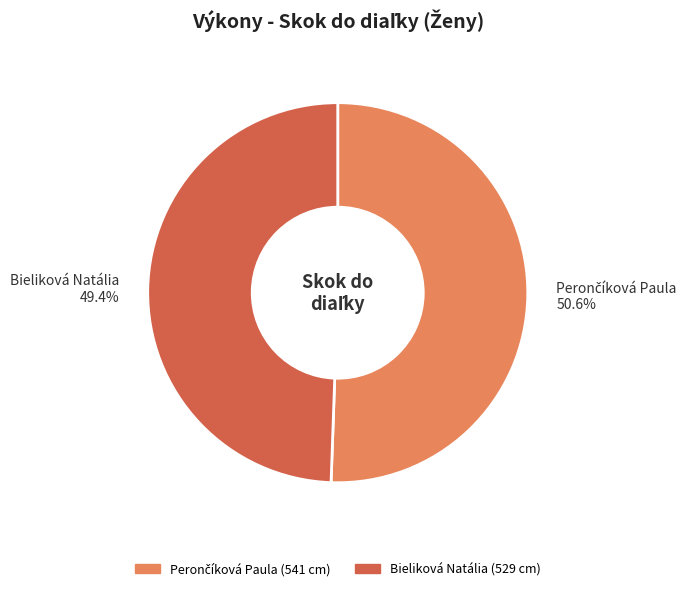

Does Bieliková Natália account for over 50% of the chart?

No